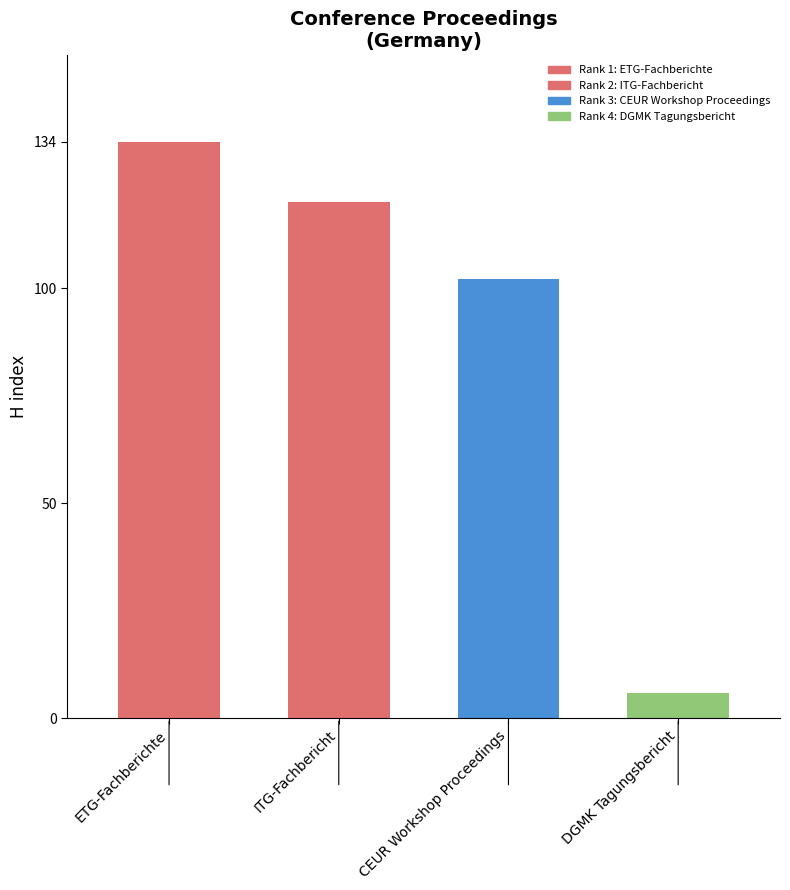

List the labels in order of H index value, smallest first.

DGMK Tagungsbericht, CEUR Workshop Proceedings, ITG-Fachbericht, ETG-Fachberichte